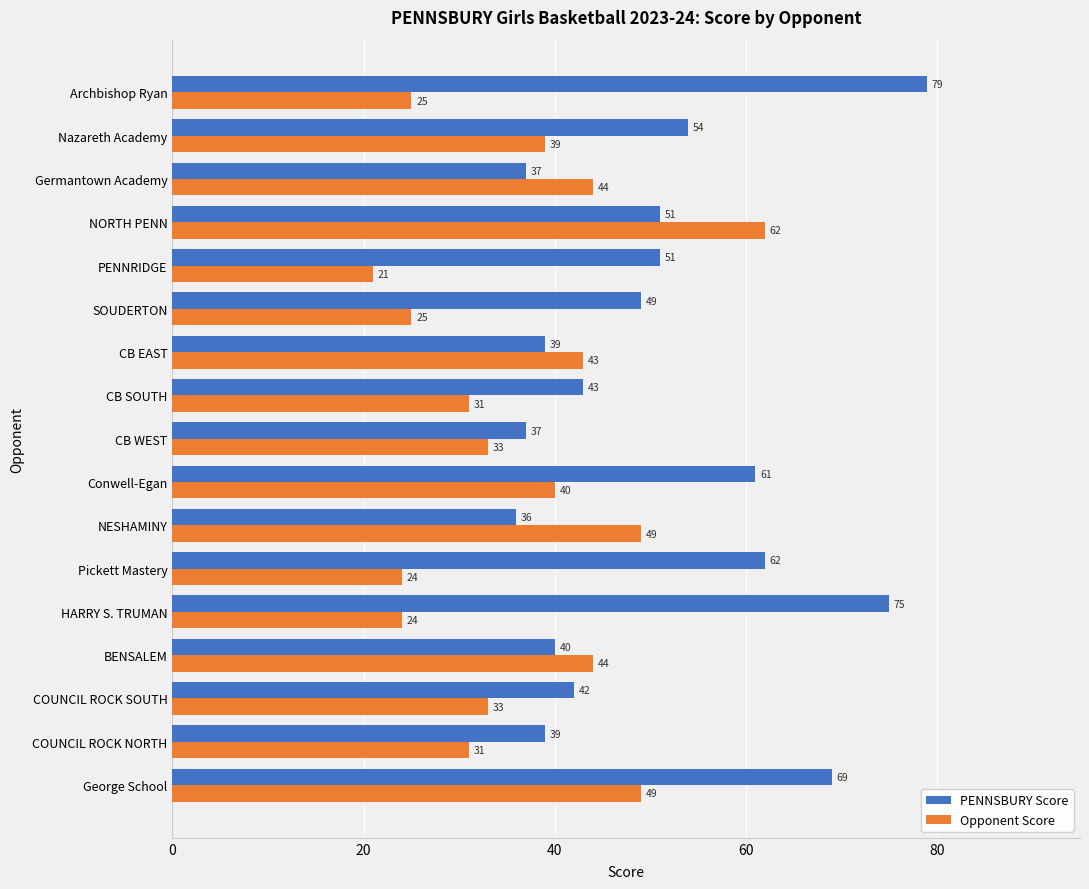

List the series in order of their overall mean, lowest first.

Opponent Score, PENNSBURY Score